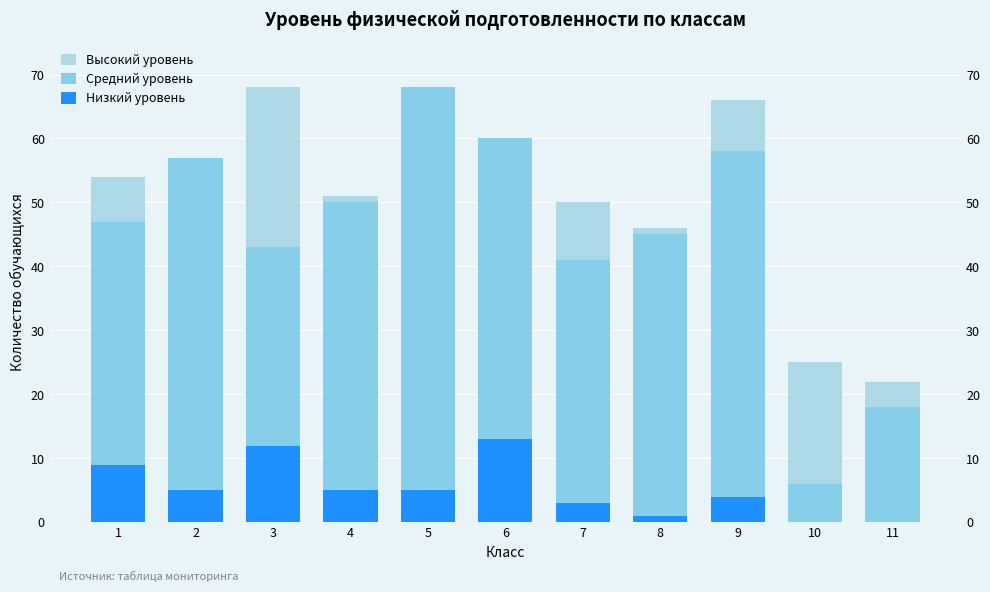

Read the Средний уровень value at 9.

58